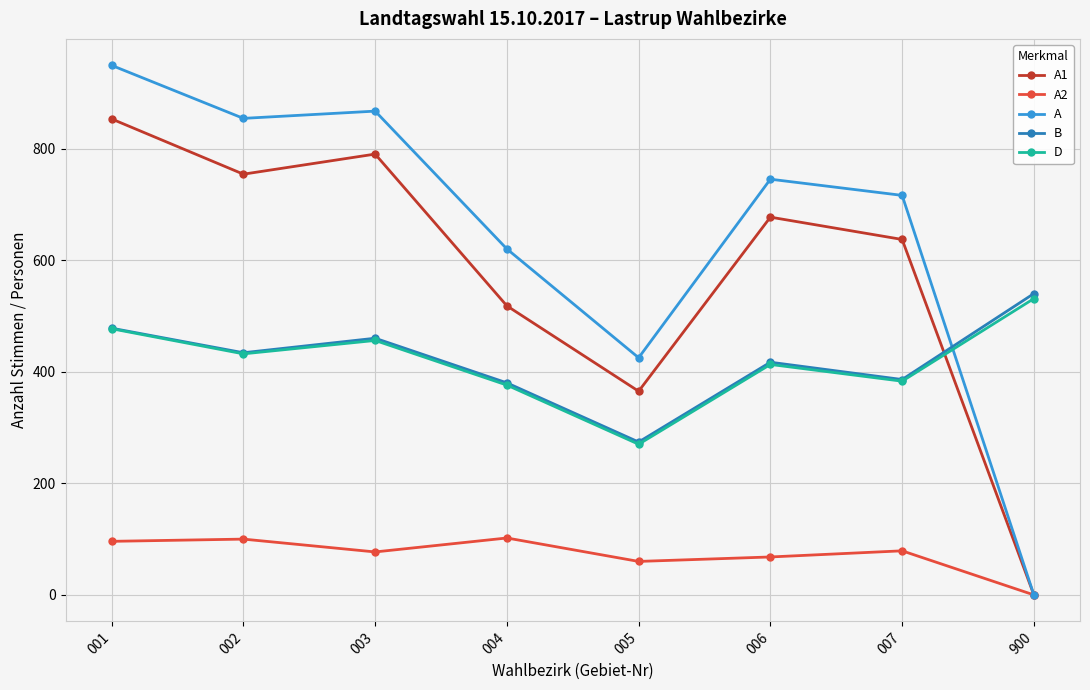

List the series in order of their peak value, highest first.

A, A1, B, D, A2